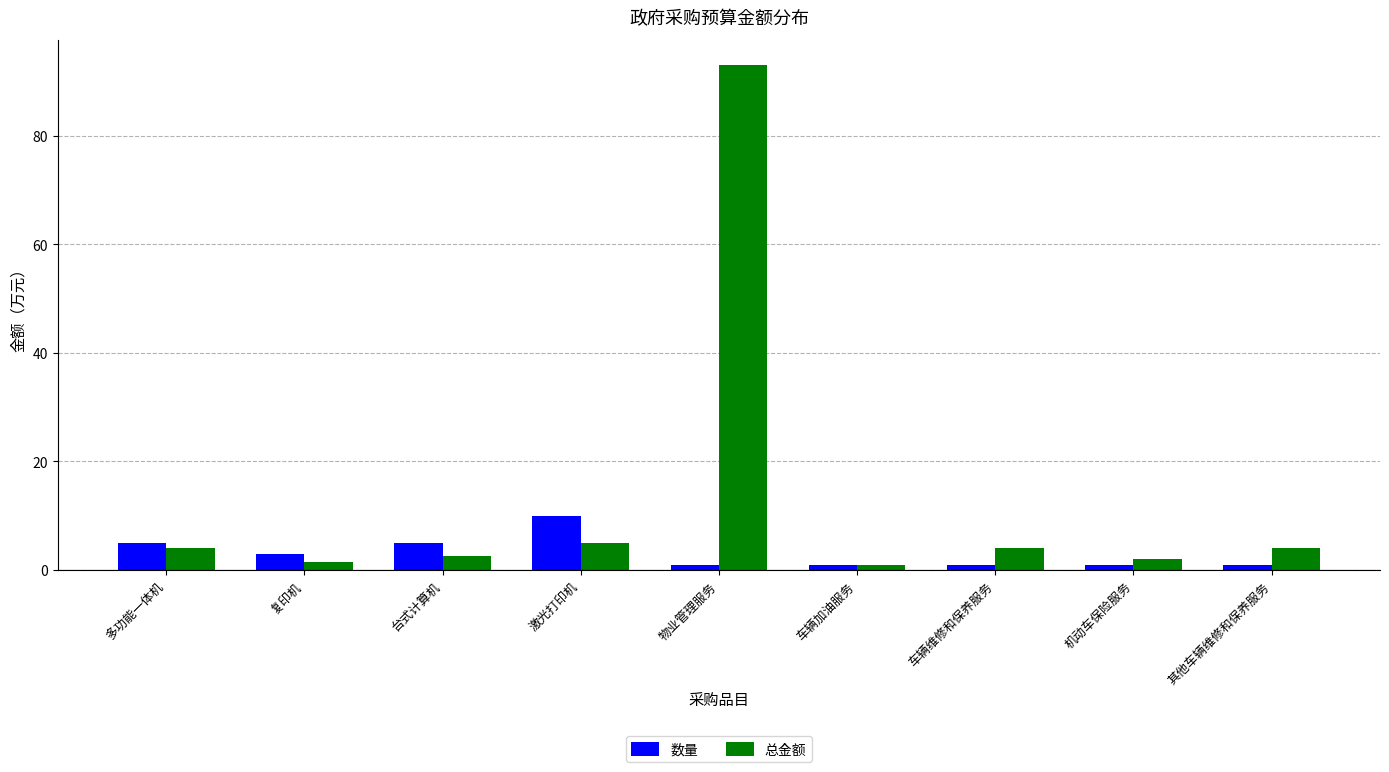

List the series in order of their peak value, lowest first.

数量, 总金额